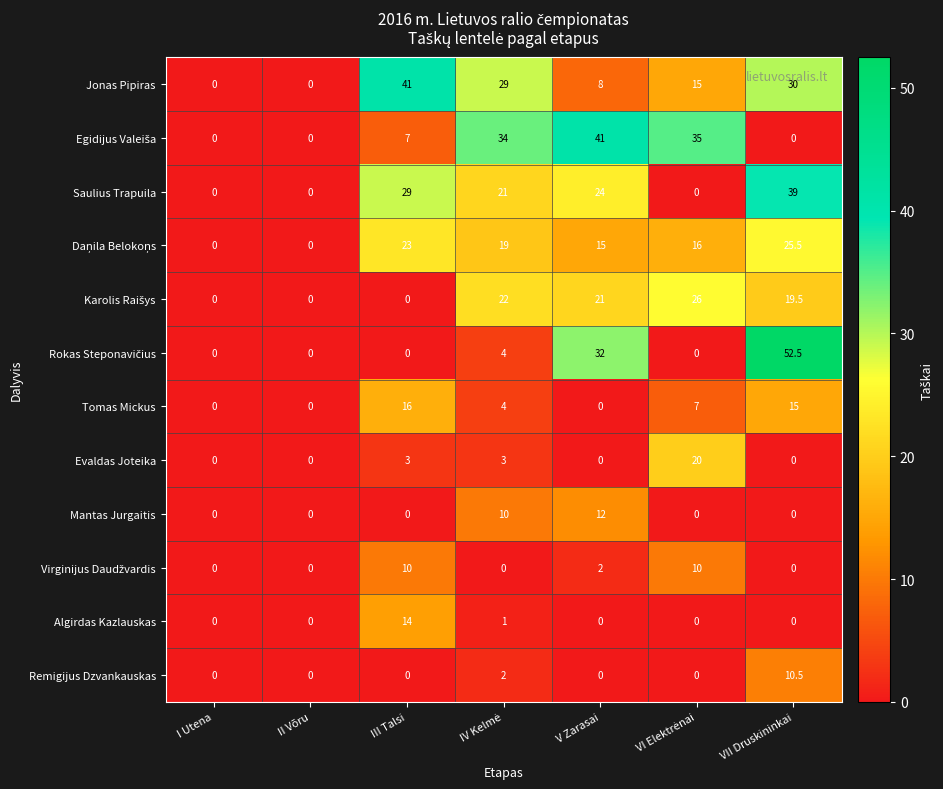

How many Saulius Trapuila values are between 0 and 29?

6